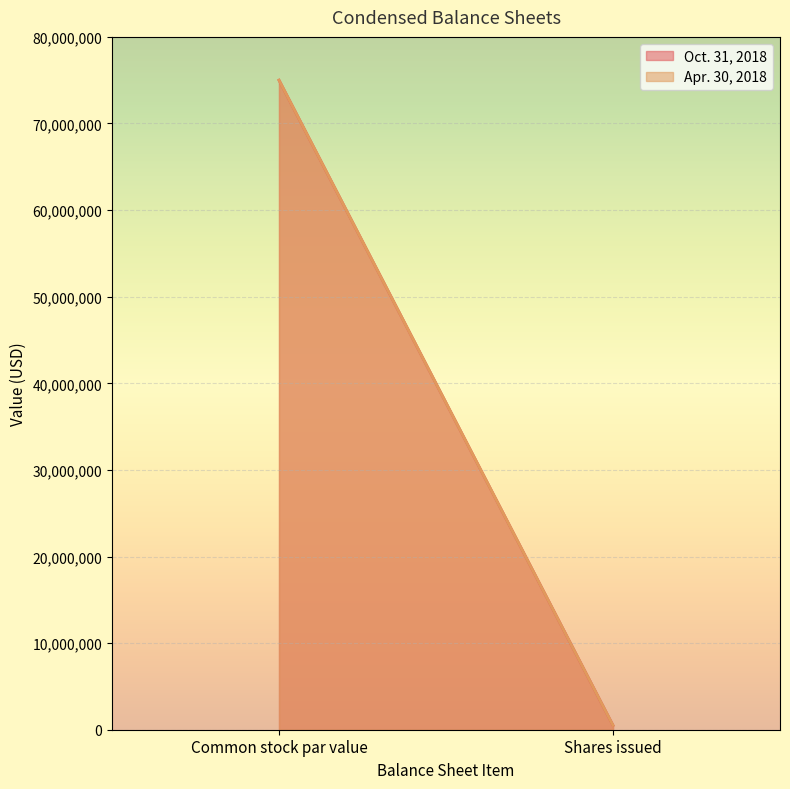

List the series in order of their peak value, lowest first.

Oct. 31, 2018, Apr. 30, 2018